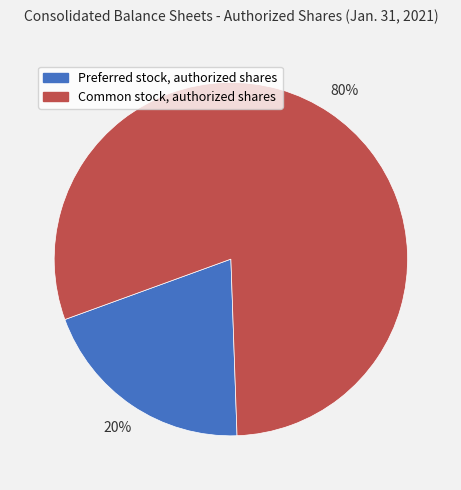

The Common stock, authorized shares slice represents 89% of the pie. True or false?

False